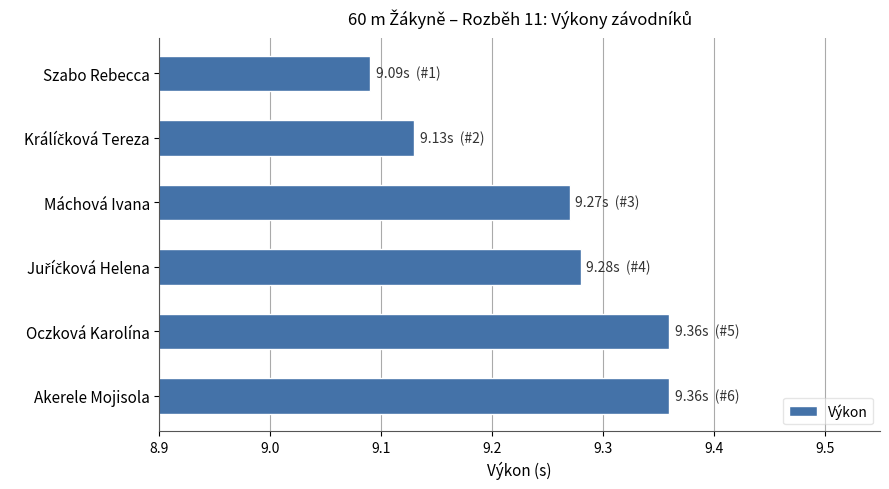

How many data points does each series have?

6